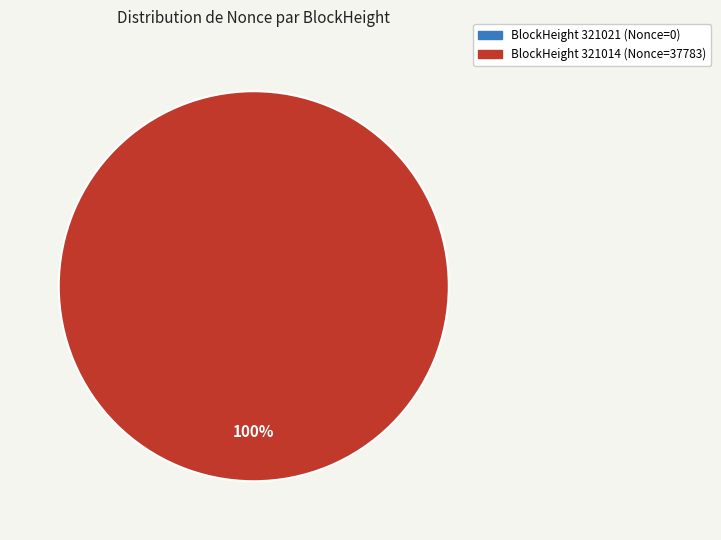

Does any single category account for the majority?

Yes